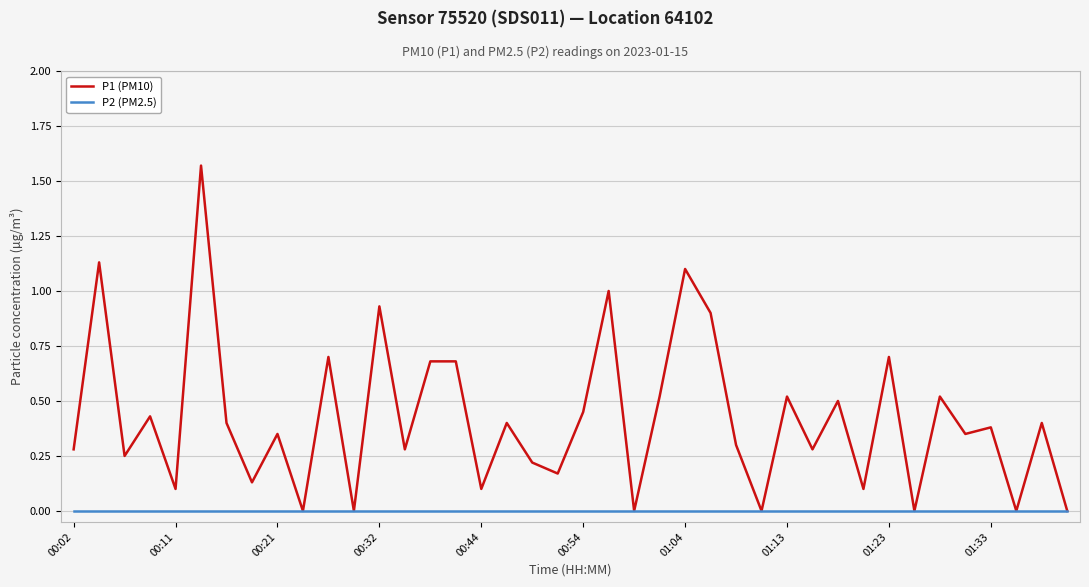

Which series has the largest range (max minus min)?

P1 (PM10)